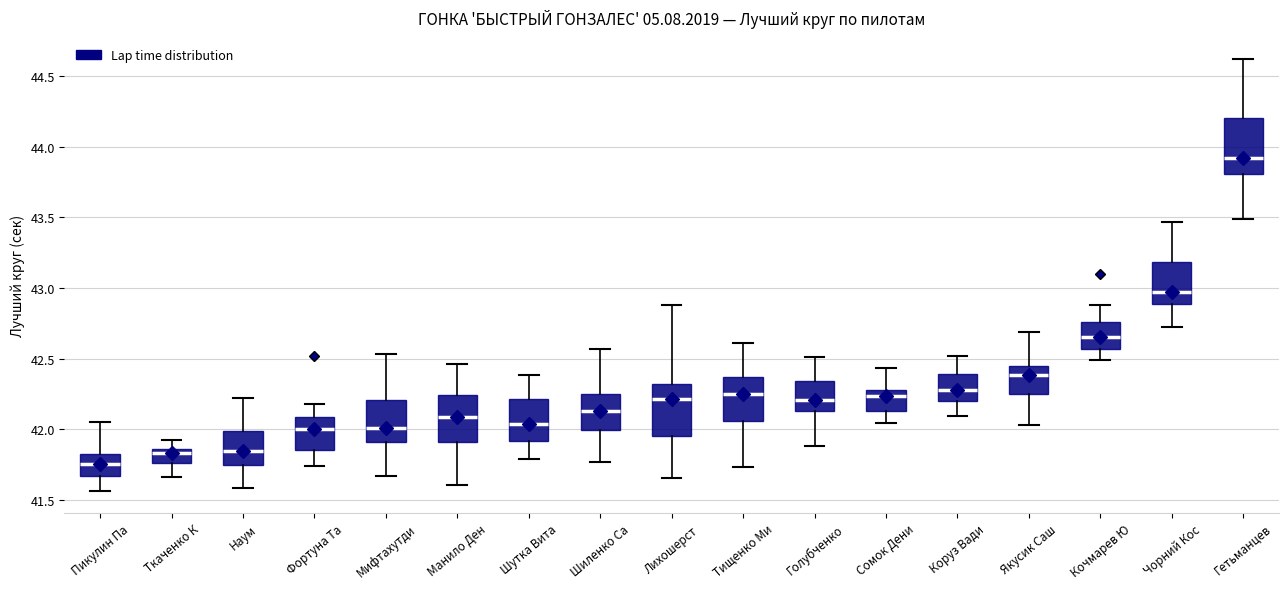

Where does the lower whisker of the box for Мифтахутди end on the y-axis? The values are not printed on the chart, so give them approximately, as read against the axis.

41.65